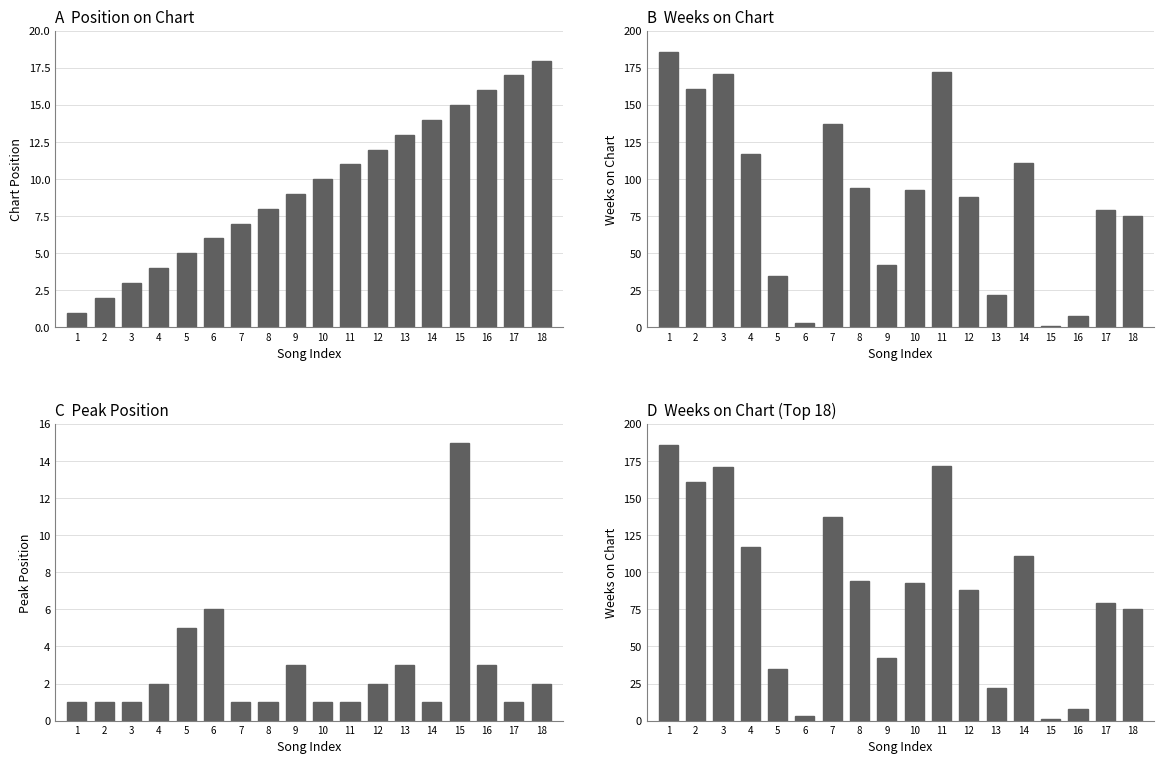

What is the value of the C  Peak Position bar at the 11th from the left?

1